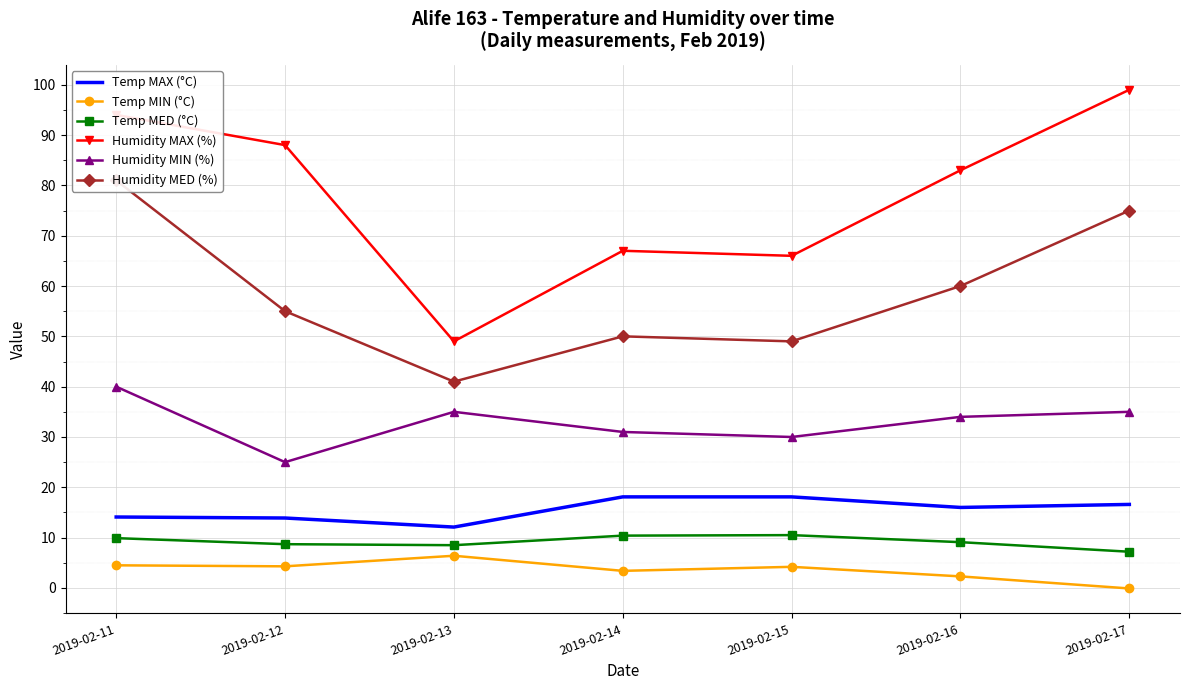

The Humidity MED (%) series shows 41.0 at 2019-02-13. True or false?

True